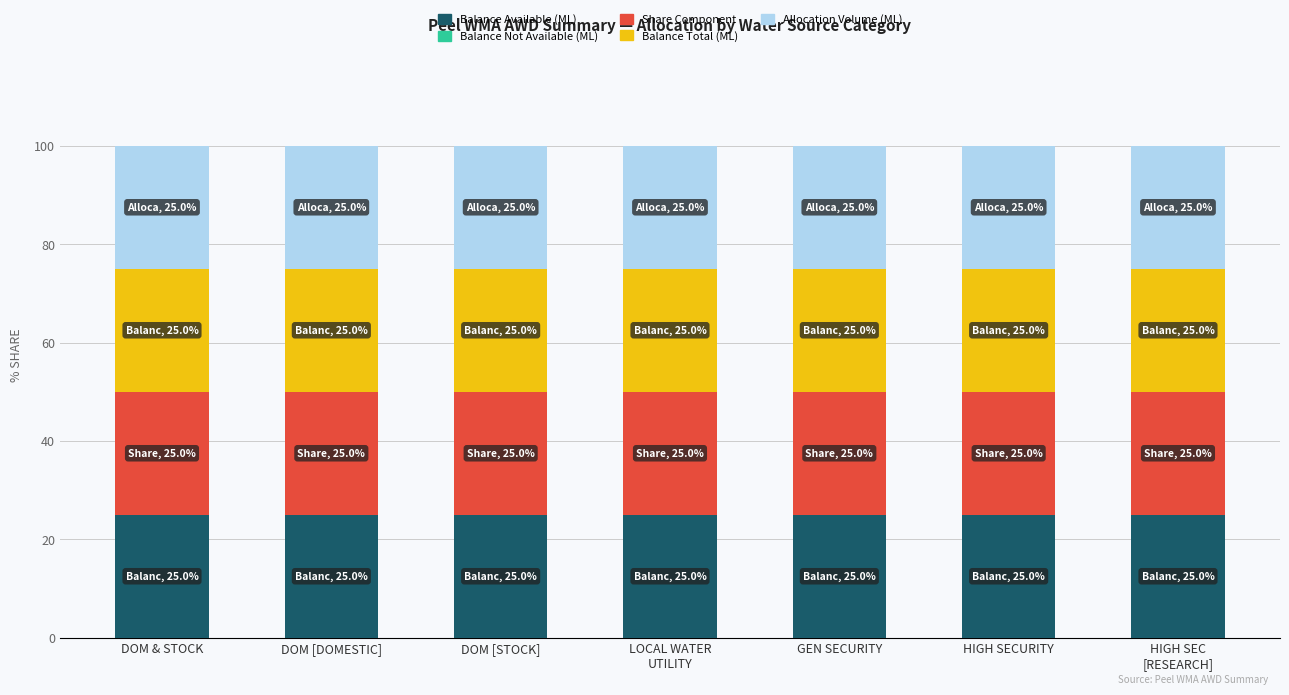

What is the sum of the Balance Available (ML) values at GEN SECURITY and HIGH SEC
[RESEARCH]?

50